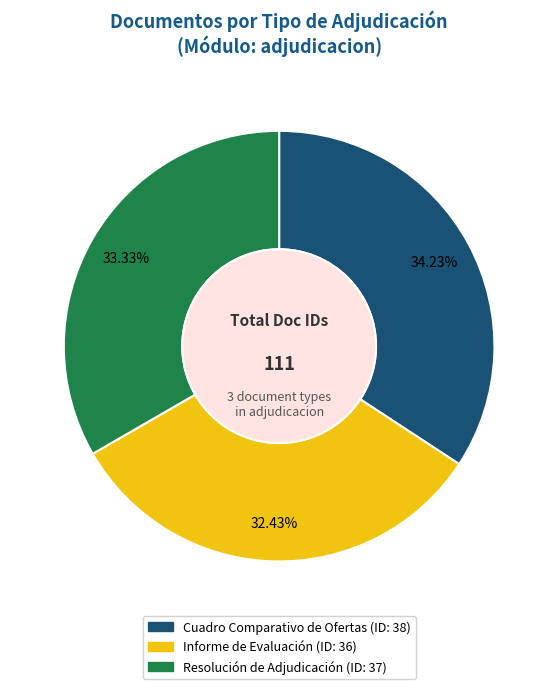

To the nearest percent, what is the combined percentage of Resolución de Adjudicación and Informe de Evaluación?

66%